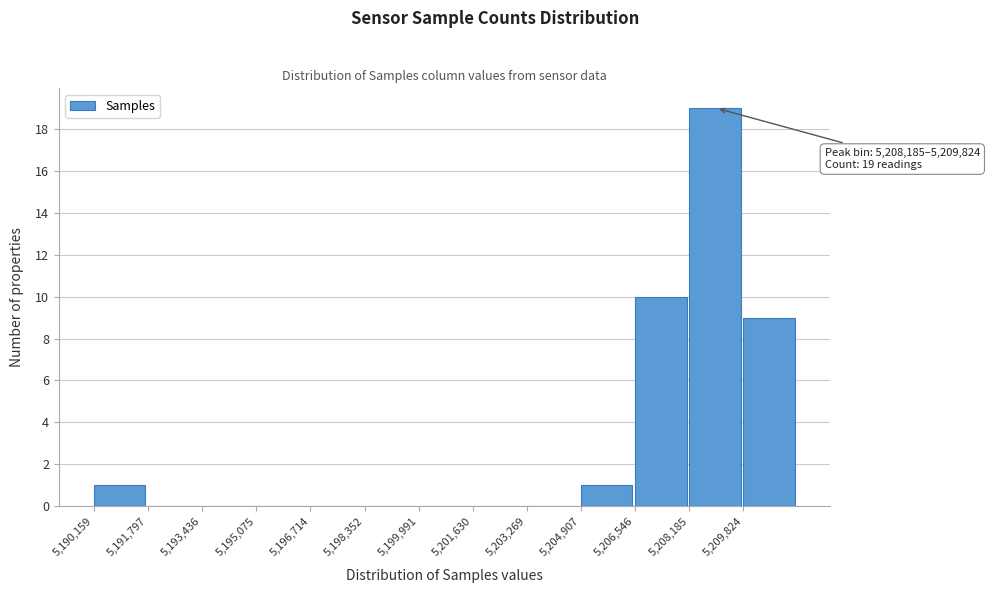

Over which range of the x-axis is the bar tallest?

5208200 to 5209800